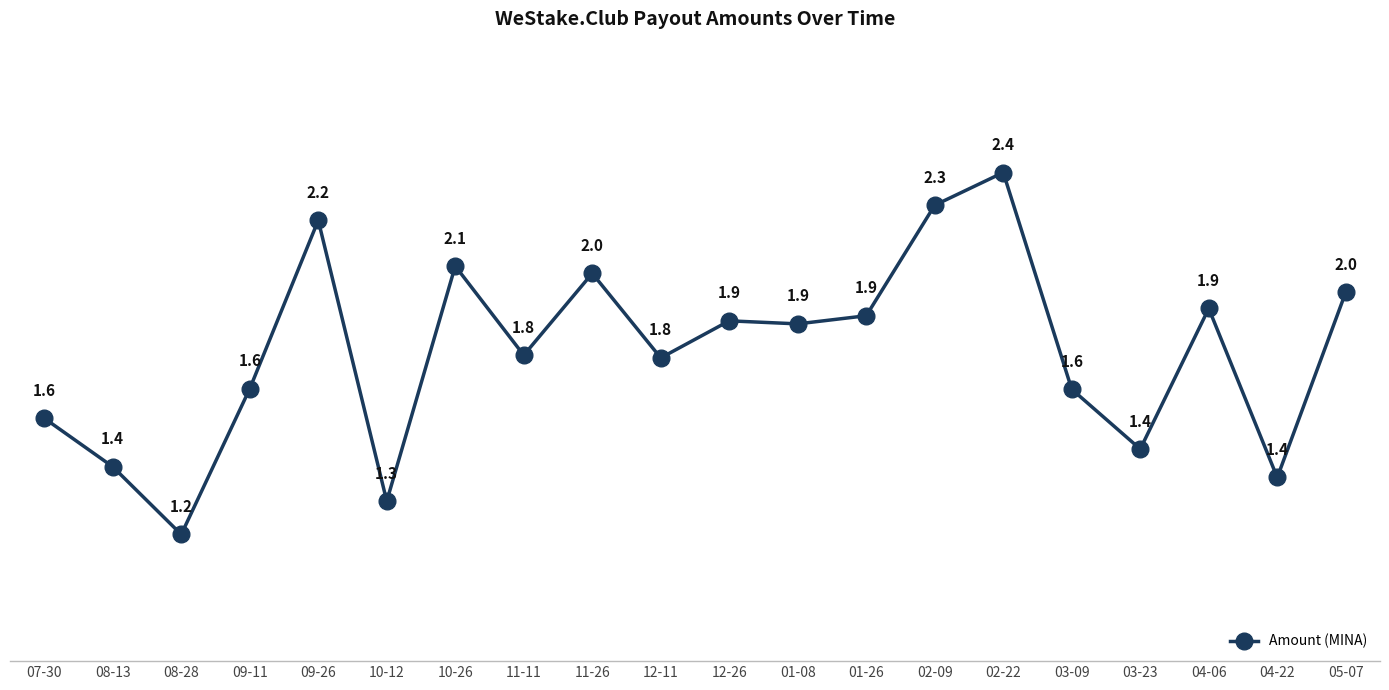

How many points are higher than both their immediate neighbors (excluding endpoints)?

6